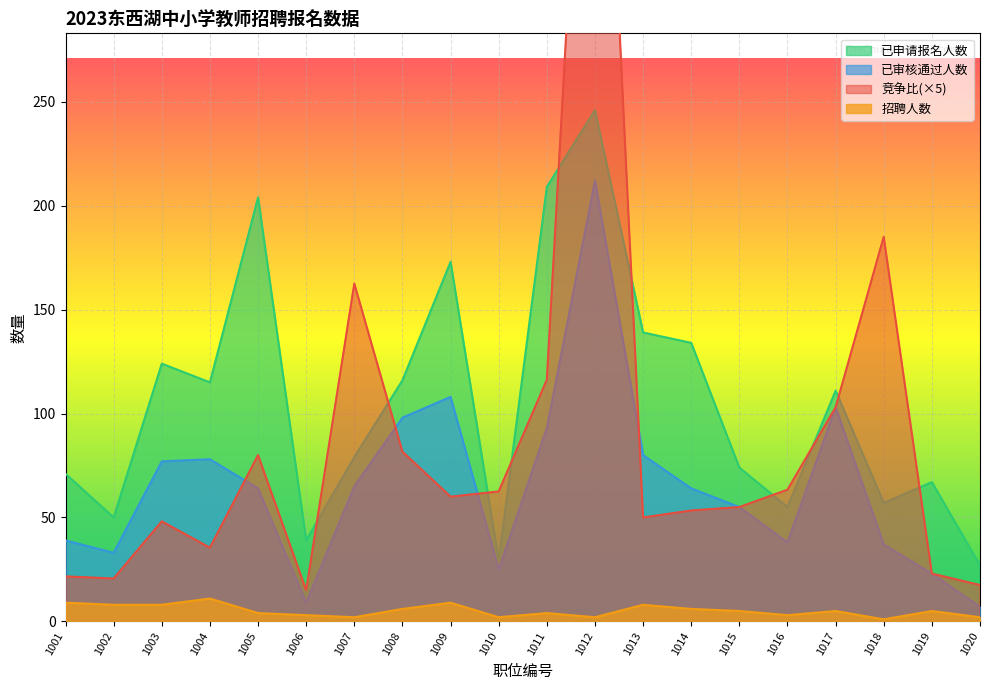

Between 1004 and 1003, which is larger?

1003